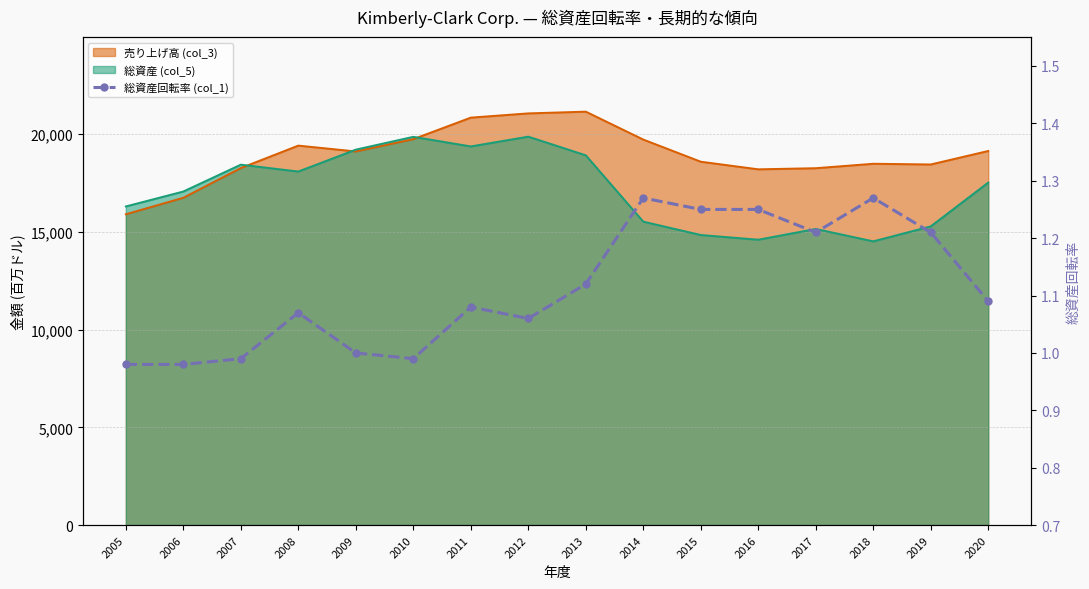

How many categories are shown in the chart?

16